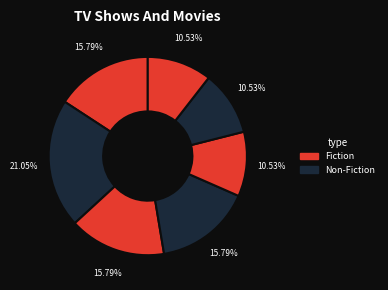

How many segments does this pie chart have?

7